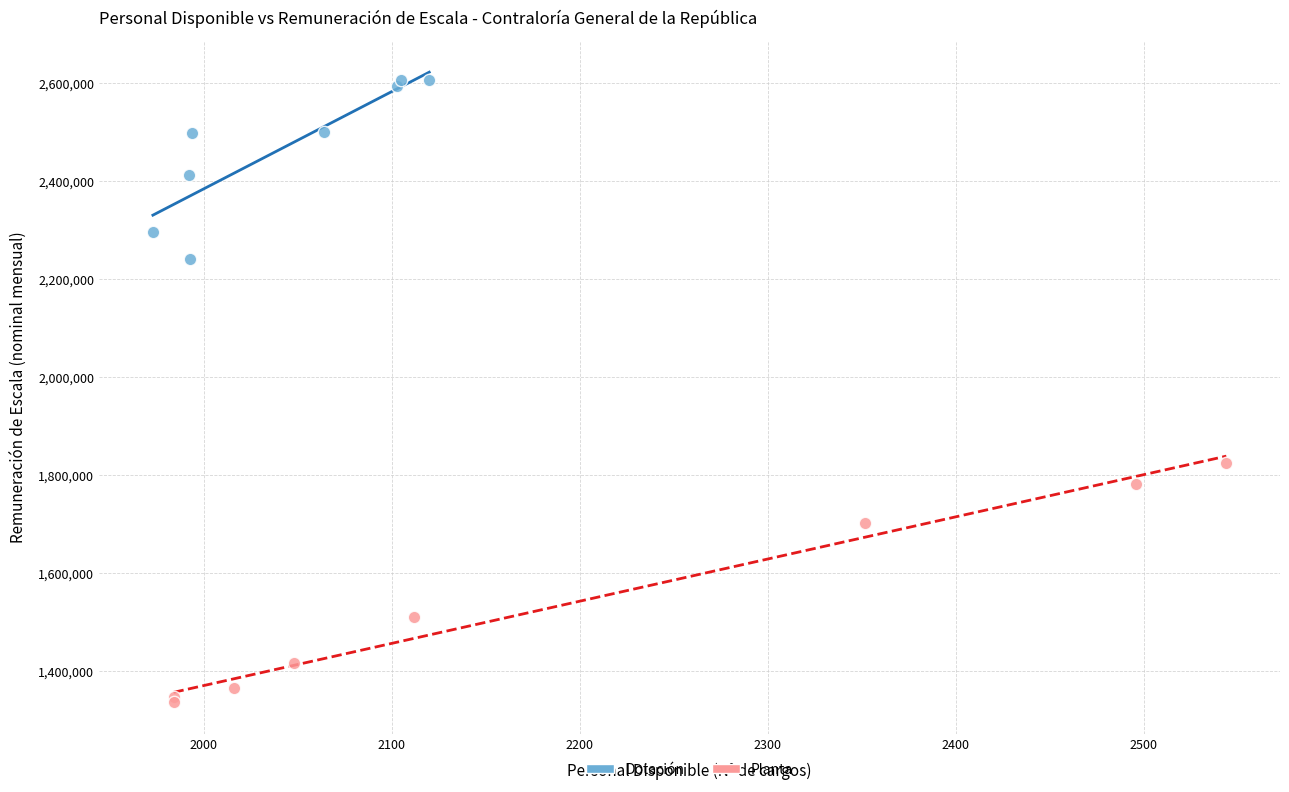

Which series has the largest Y range (max minus min)?

Planta